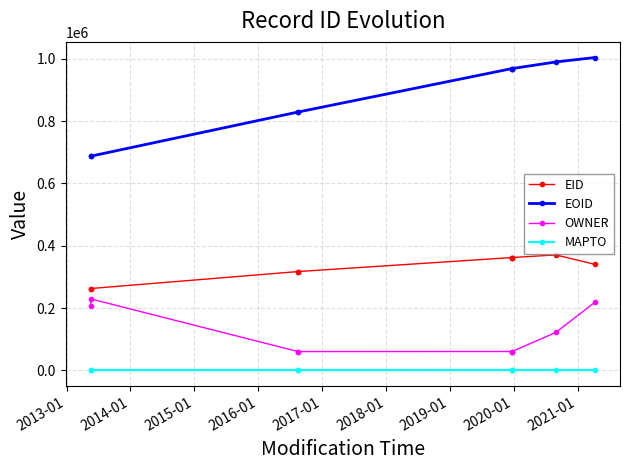

What is the average value of the OWNER series?

119624